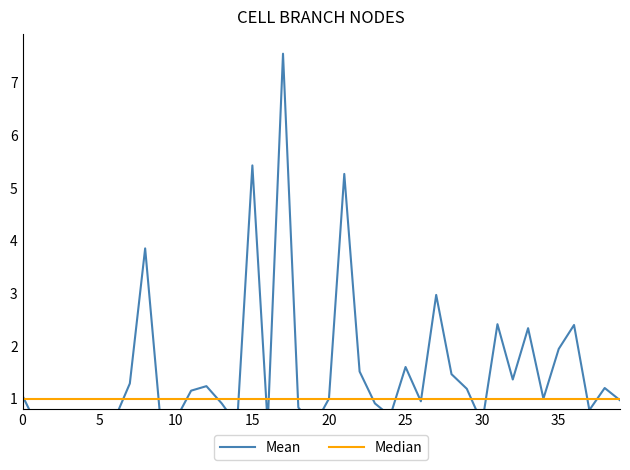

What is the total value across all series at 28?

2.5